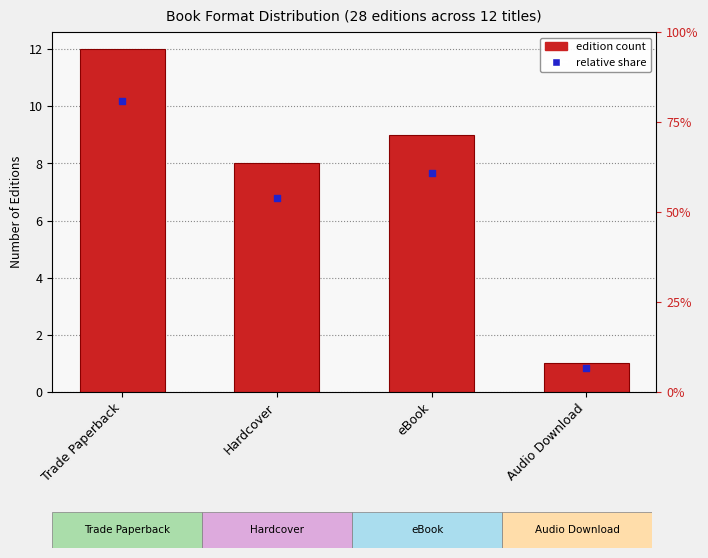

What is the change in value from eBook to Audio Download?

-8